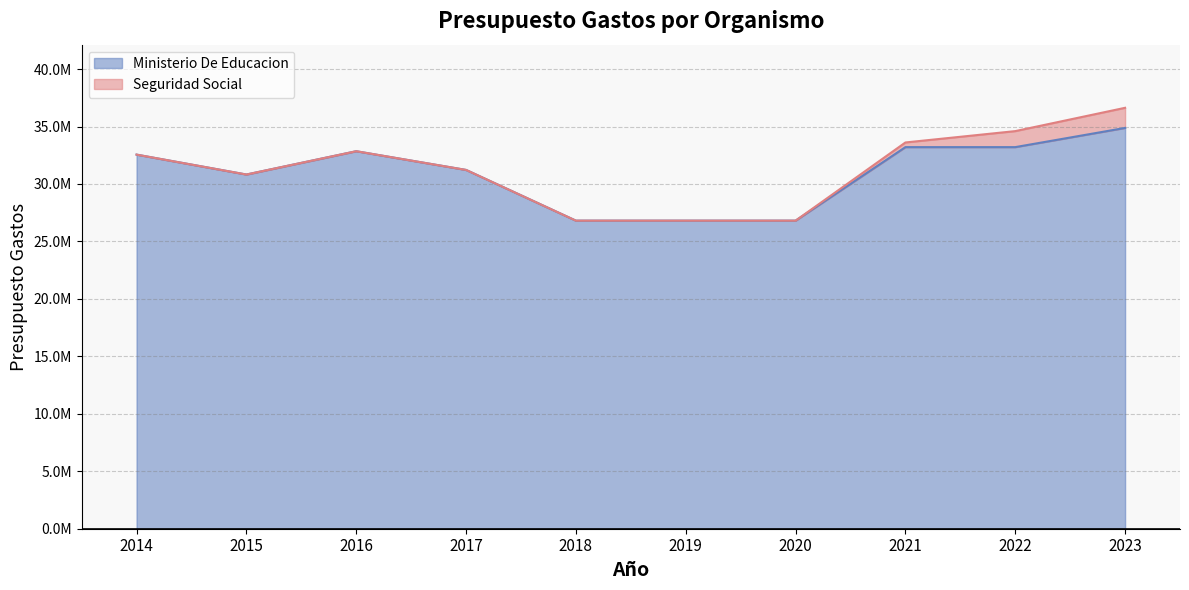

What are all the series names shown in the legend?

Ministerio De Educacion, Seguridad Social